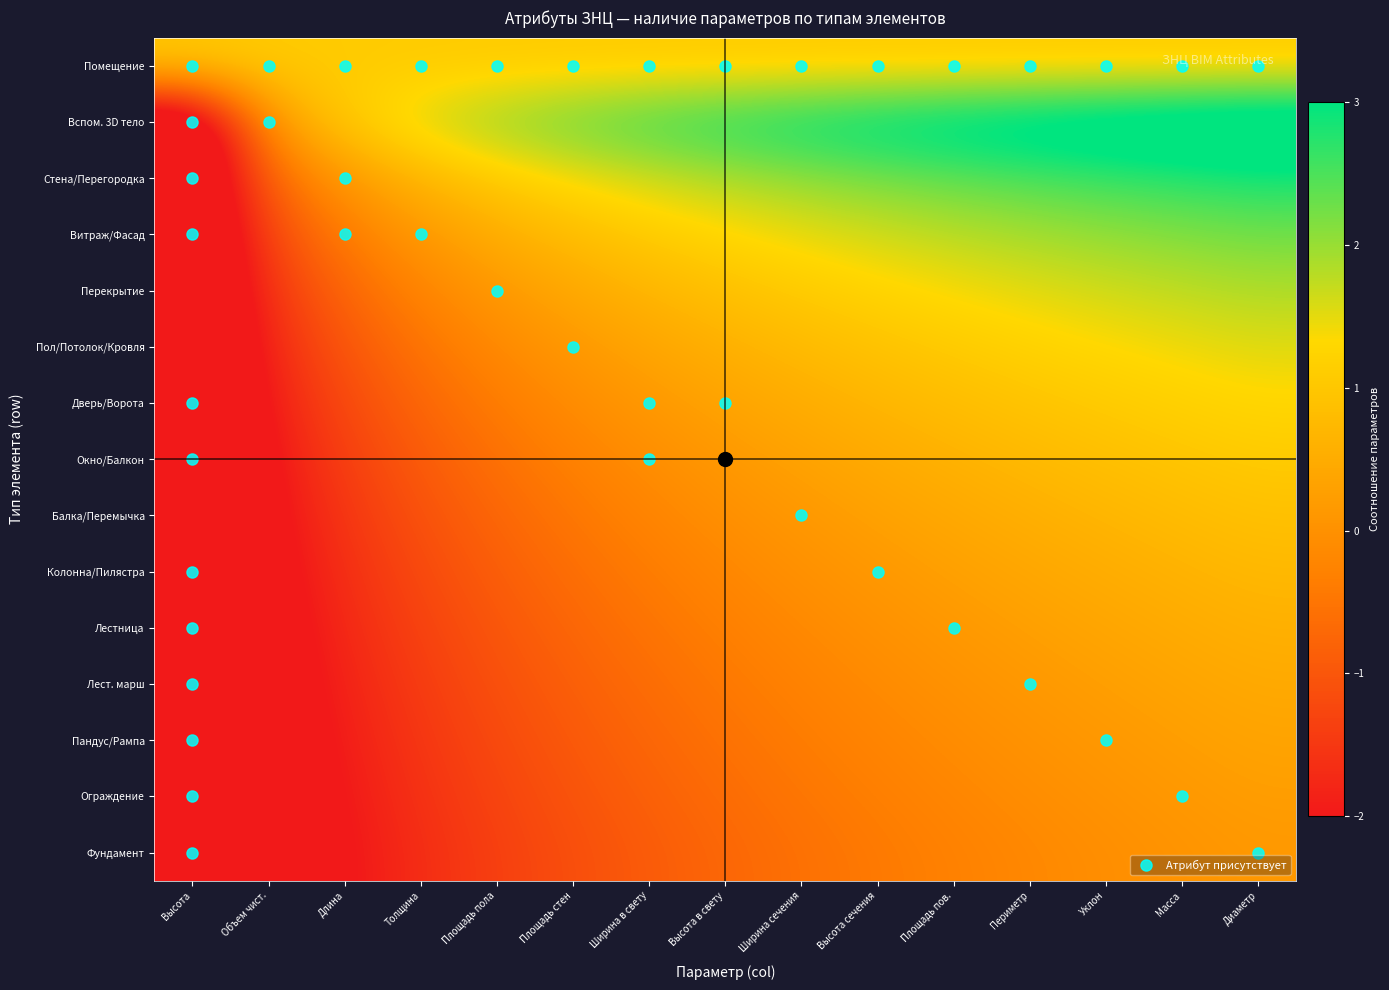

What is the total value across all series at Толщина?

-8.7